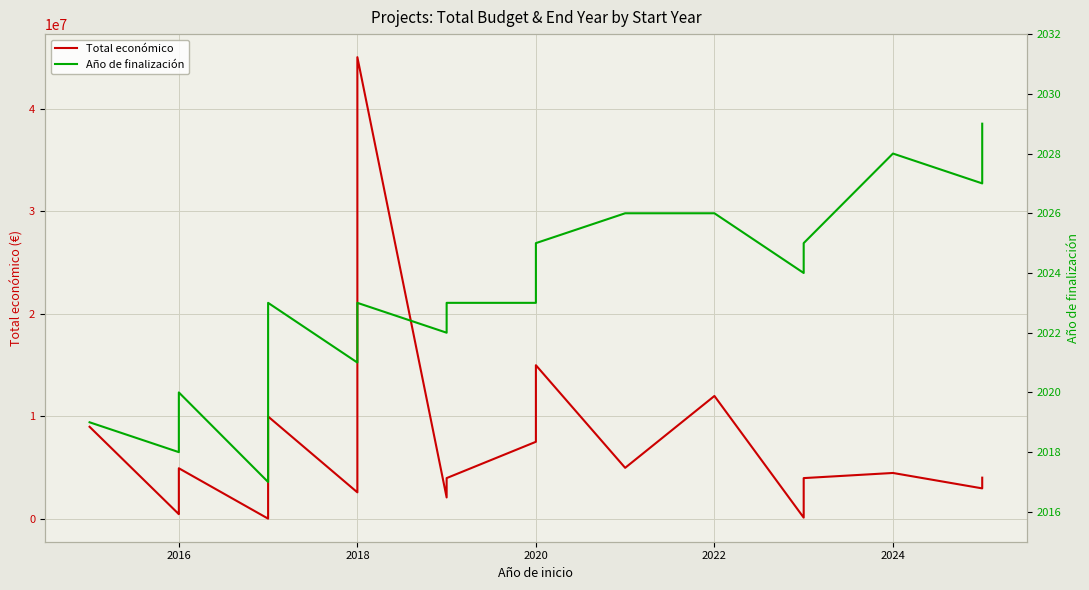

Is the value of Año de finalización at 9 greater than the value of Total económico at 11?

No